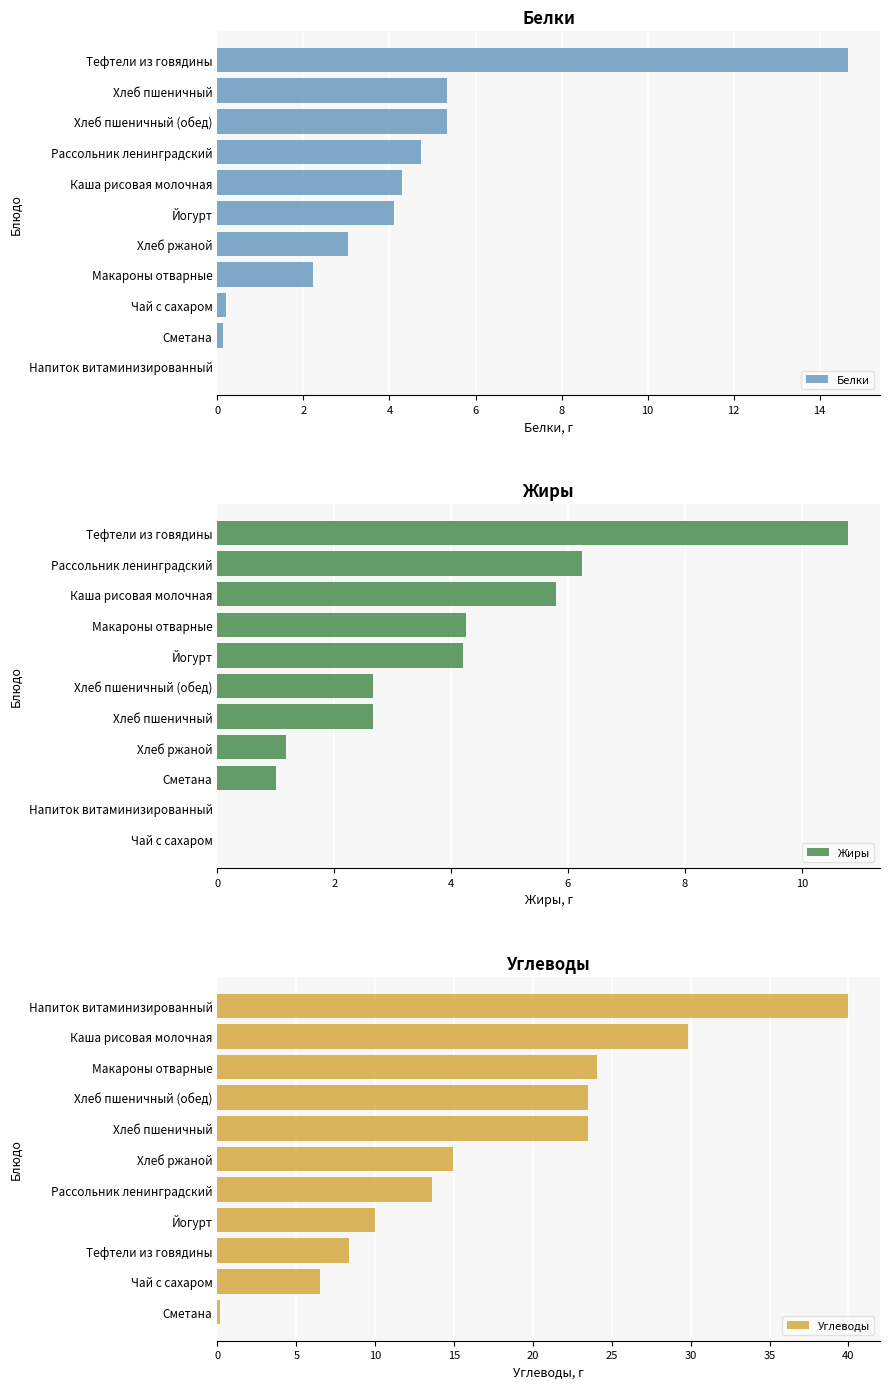

What is the difference between the Жиры values at Хлеб пшеничный and Чай с сахаром?

2.7